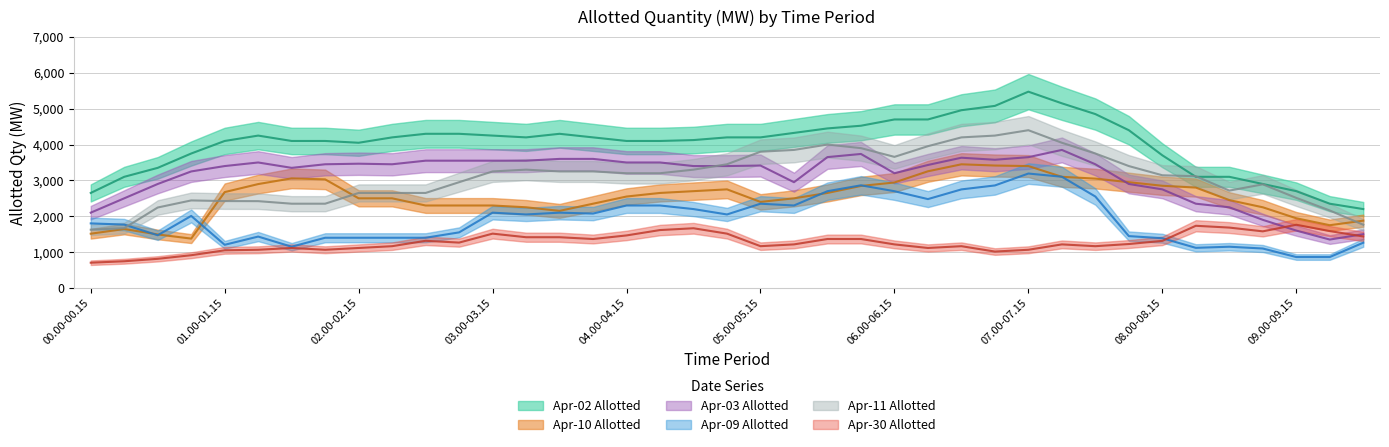

What is the label of the 35th point from the right?

01.00-01.15